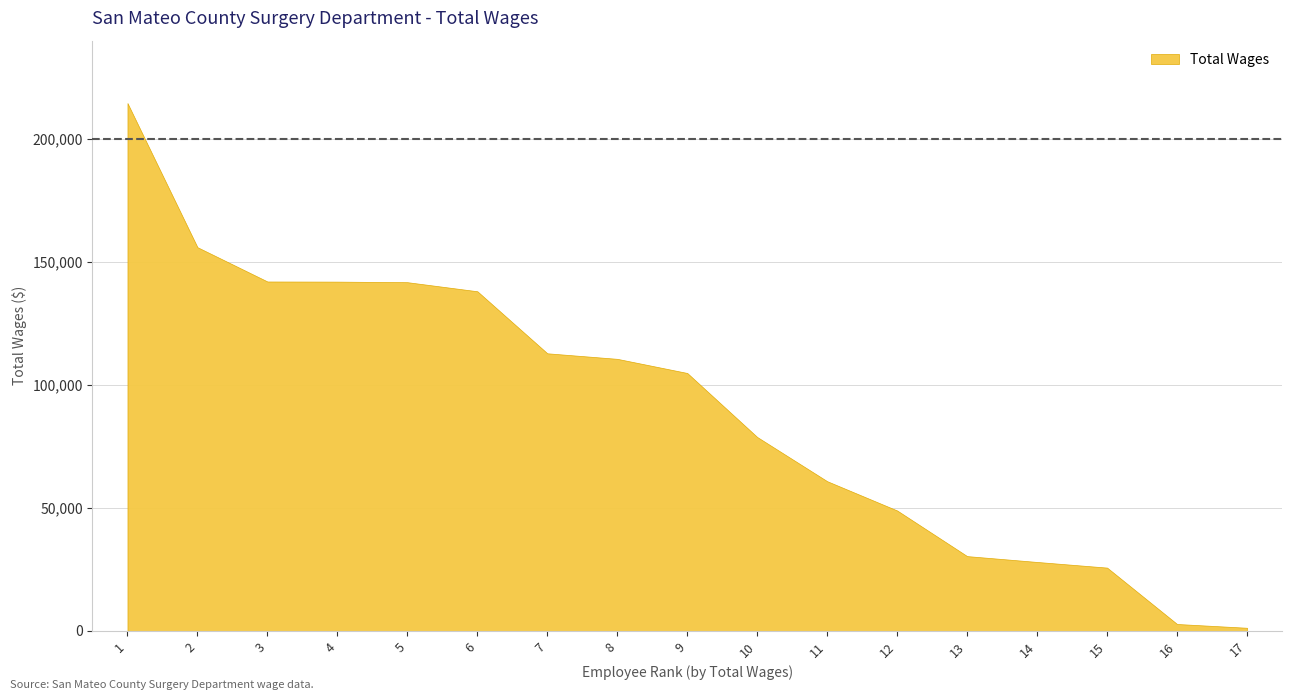

What is the change in value from 11 to 15?

-35135